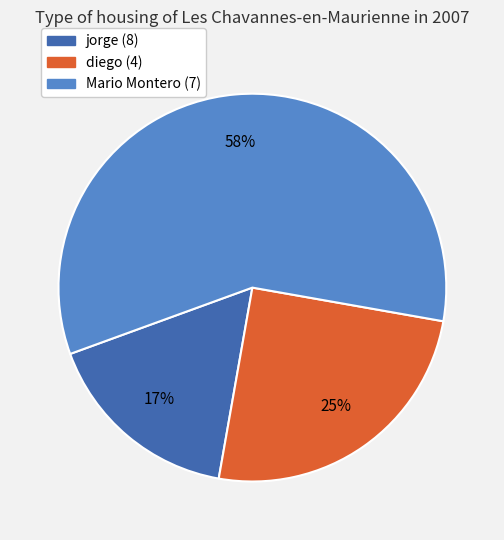

How many slices are in this pie chart?

3